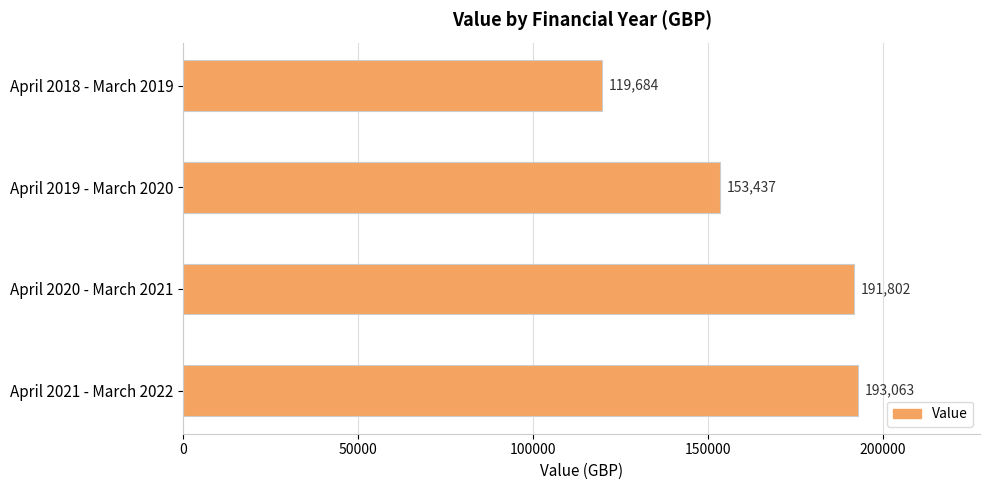

True or false: the data shows 191802 at April 2020 - March 2021.

True